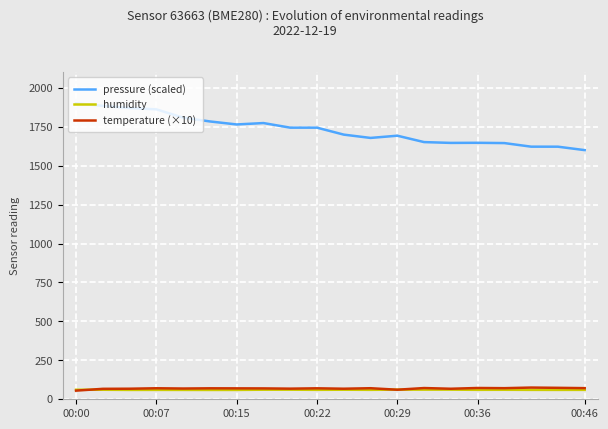

Which series has the widest spread of values?

pressure (scaled)